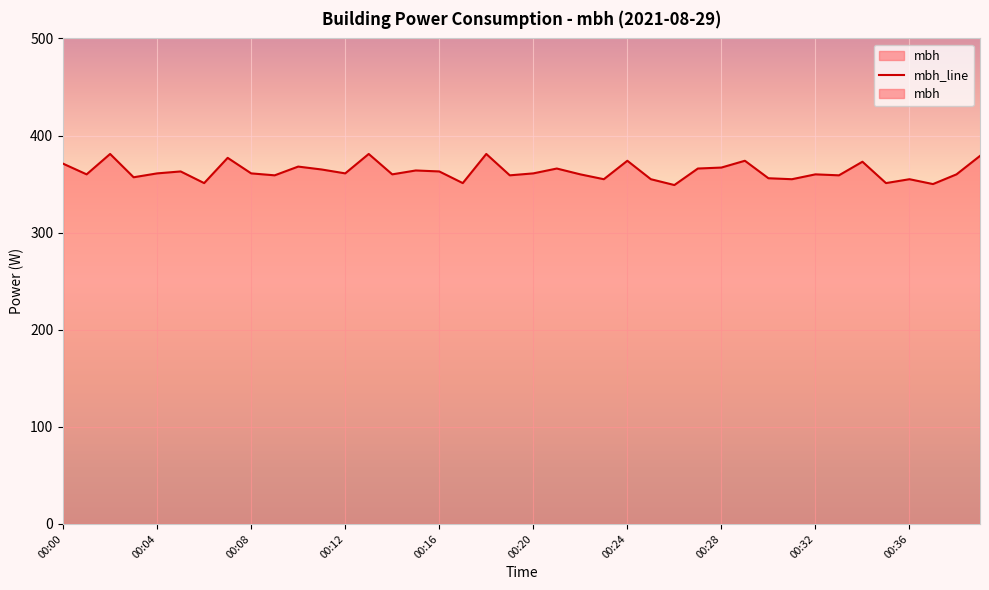

What is the sum of all values?

14519